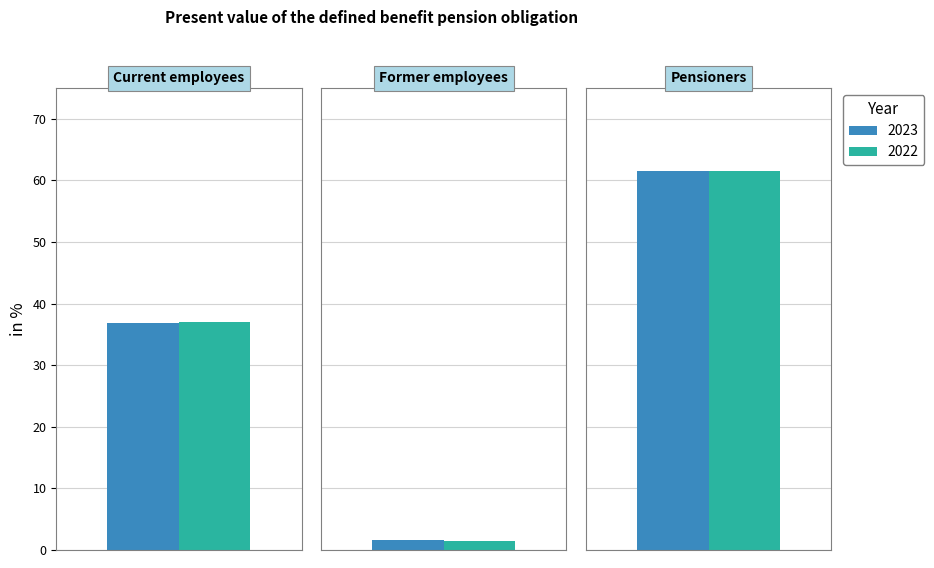

Reading left to right, what are all the values shown in this chart?

2023: 36.8	1.7	61.5
2022: 37.0	1.4	61.6